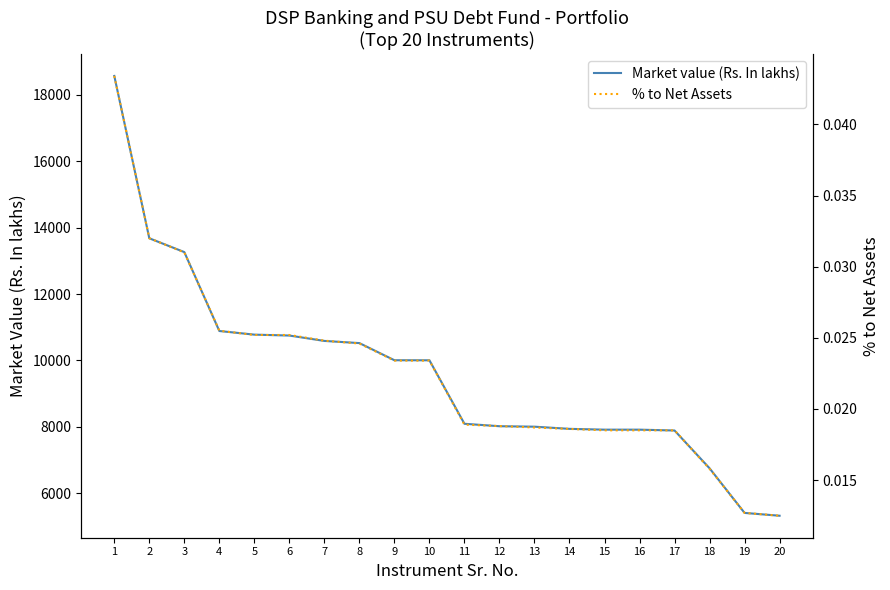

At which label is Market value (Rs. In lakhs) closest to 11944?

4